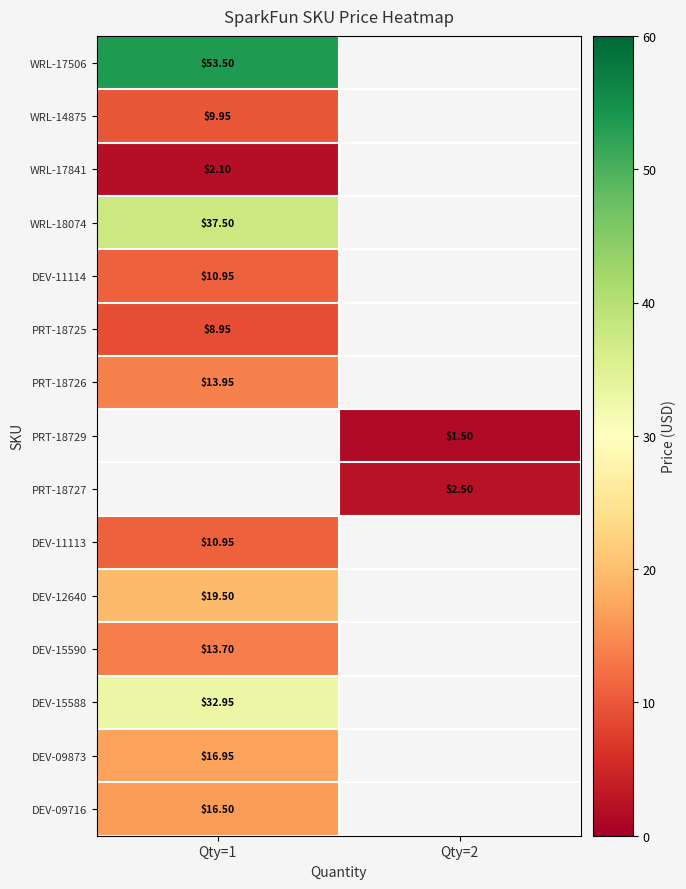

At which category does the chart reach its peak across all series?

Qty=1